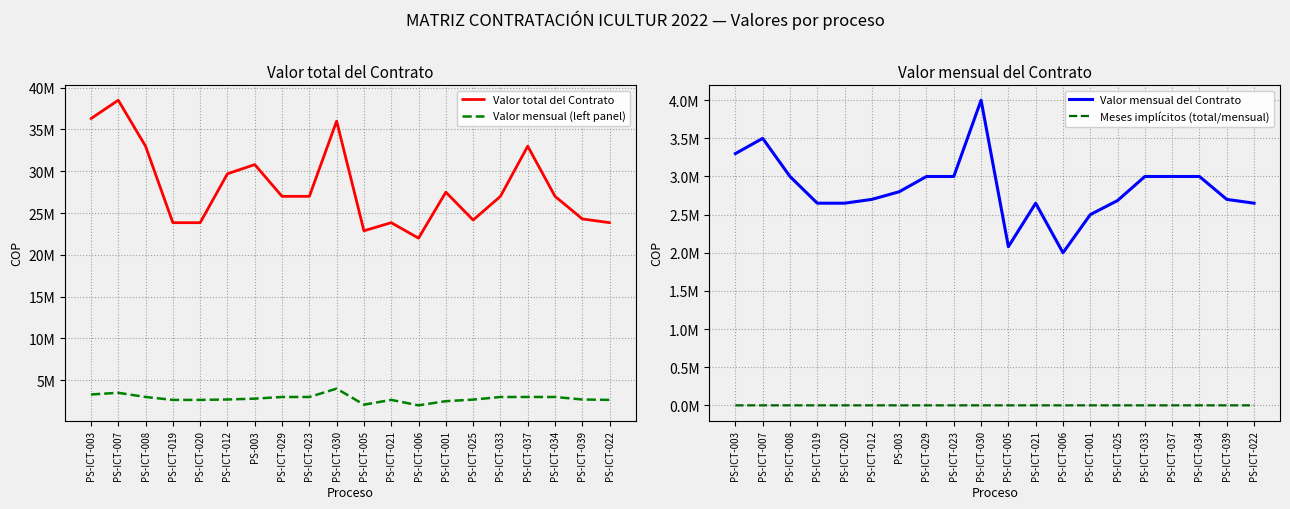

Which category has the highest value across all series?

PS-ICT-007